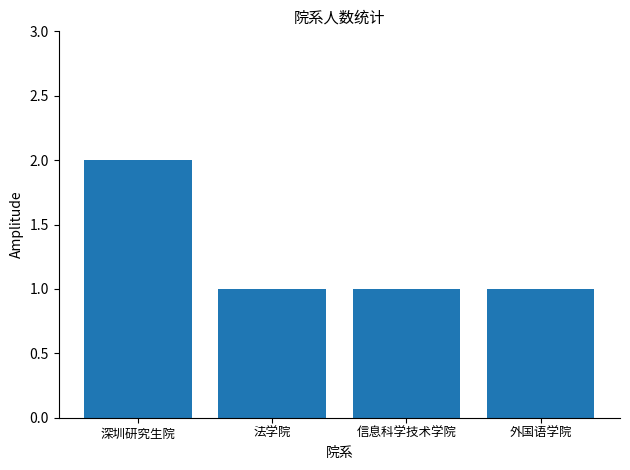

What position from the left is 外国语学院?

4